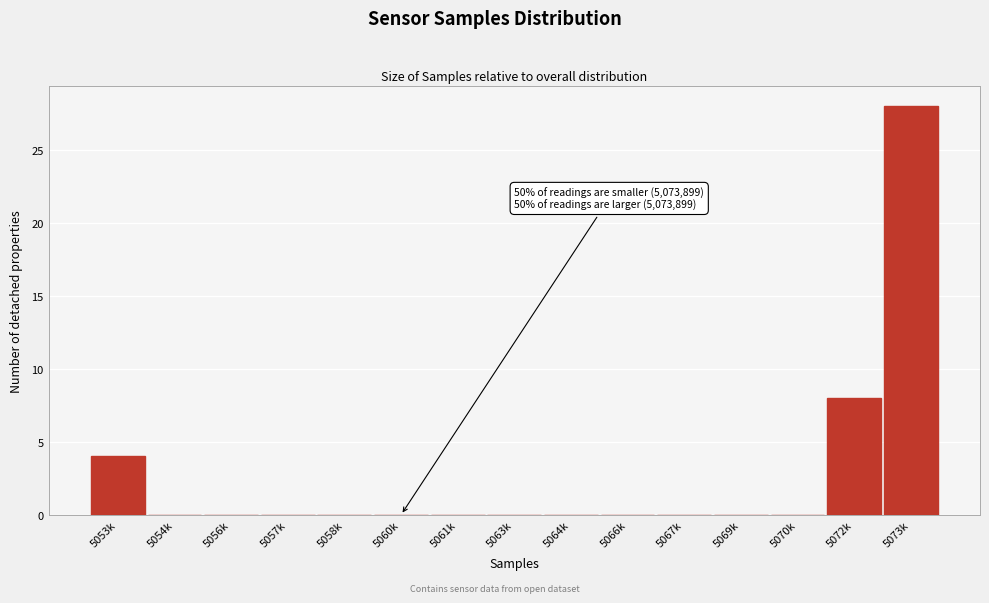

Reading left to right, list all the values displayed in this chart.

5053k=4	5054k=0	5056k=0	5057k=0	5058k=0	5060k=0	5061k=0	5063k=0	5064k=0	5066k=0	5067k=0	5069k=0	5070k=0	5072k=8	5073k=28